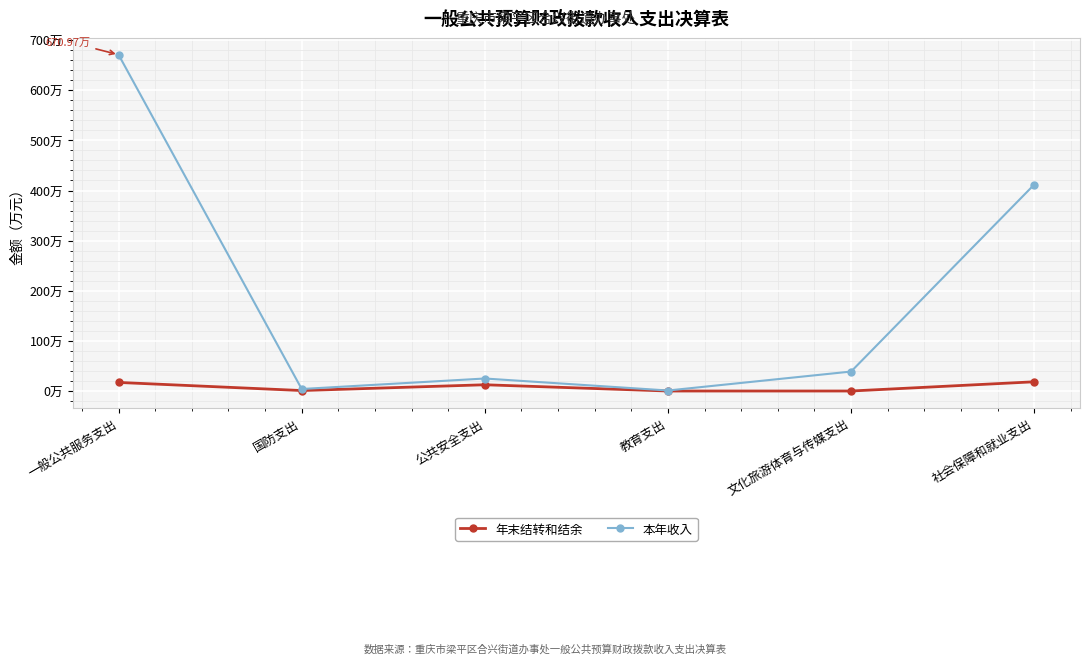

List the series in order of their peak value, highest first.

本年收入, 年末结转和结余